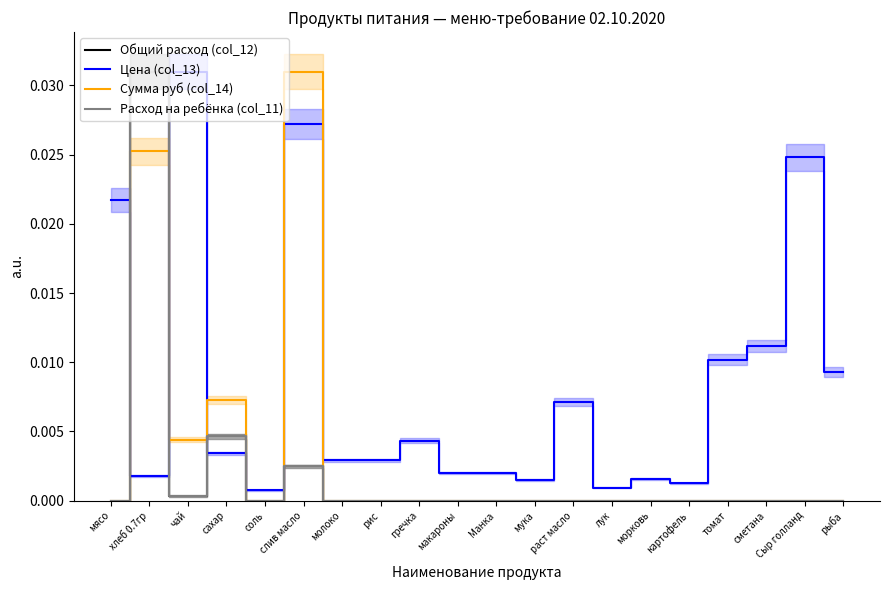

Which series has the largest total across all categories?

Цена (col_13)